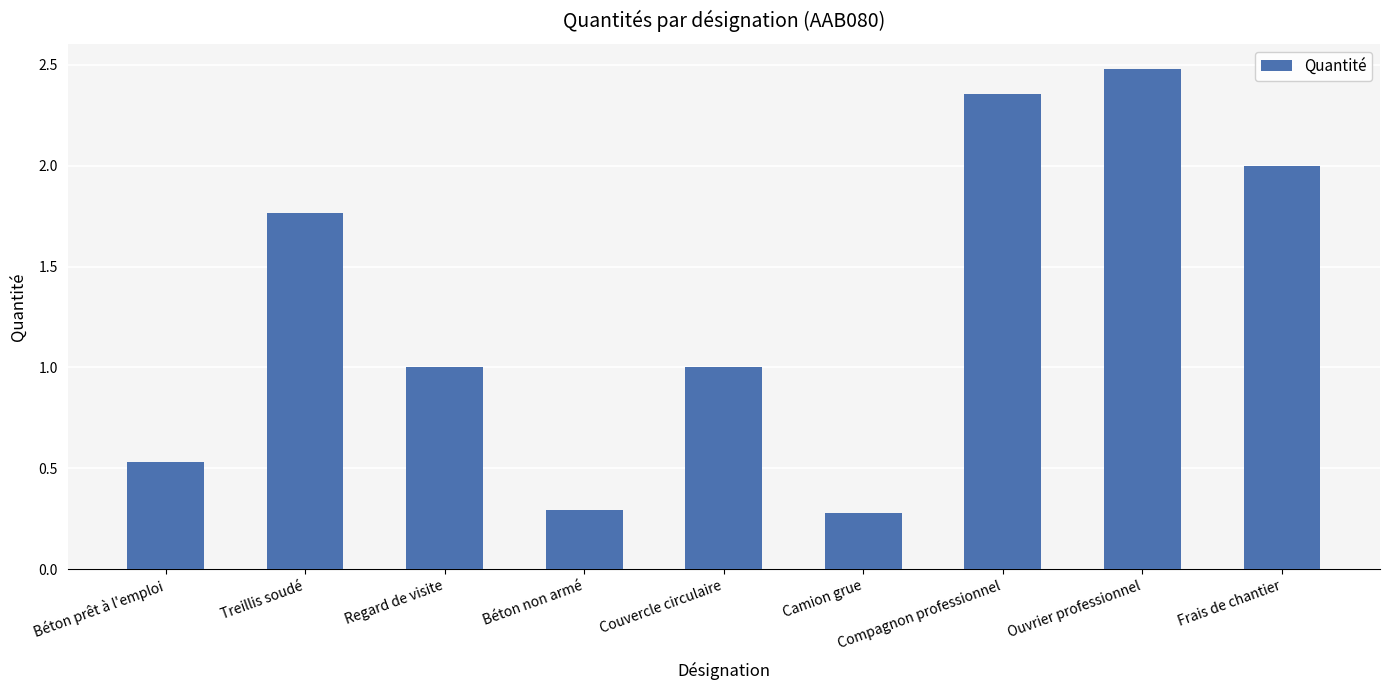

Which label corresponds to the largest value in the chart?

Ouvrier professionnel